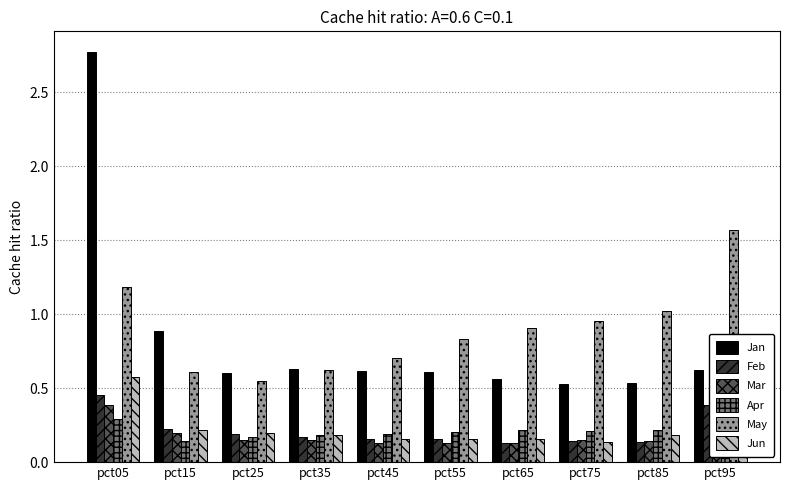

How many distinct data groups are displayed?

6